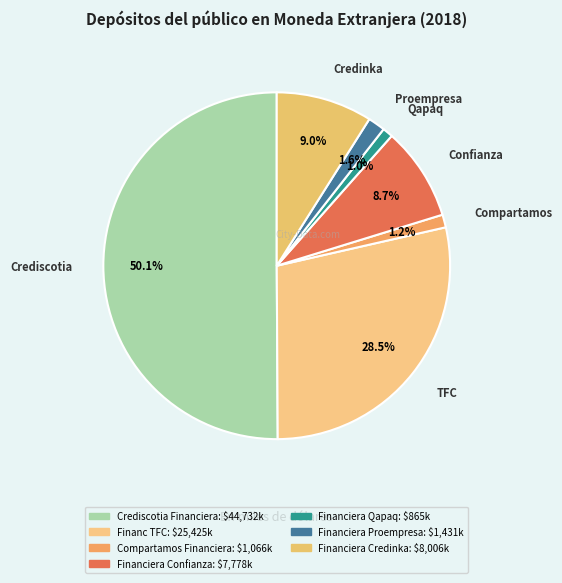

Is it true that Financ TFC is 28% of the pie?

True